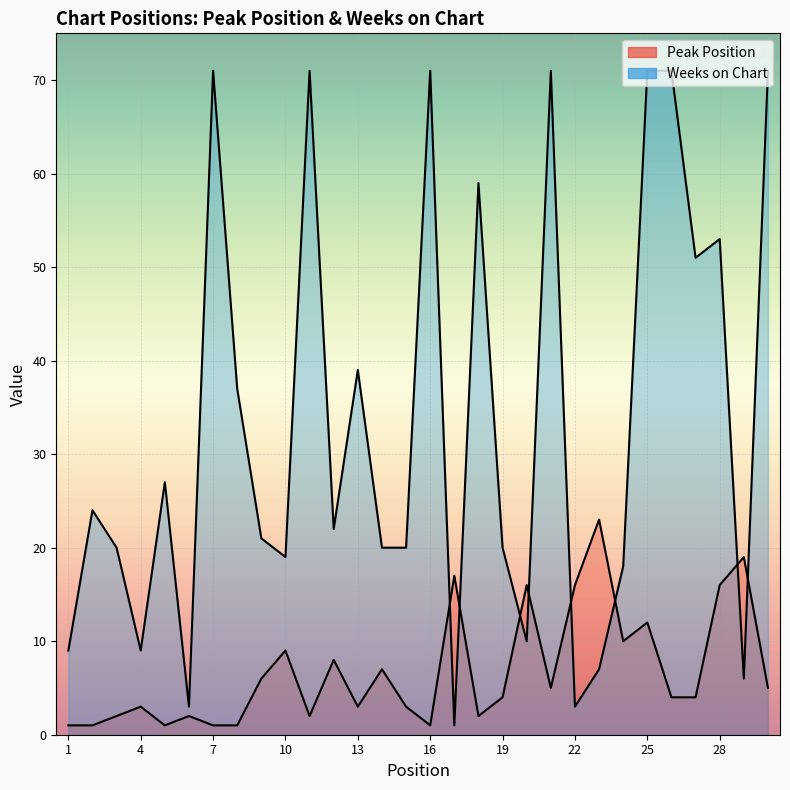

How many interior local valleys does the Weeks on Chart series have?

9